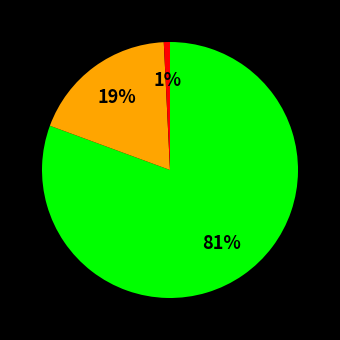

Is there a majority slice in this chart?

Yes